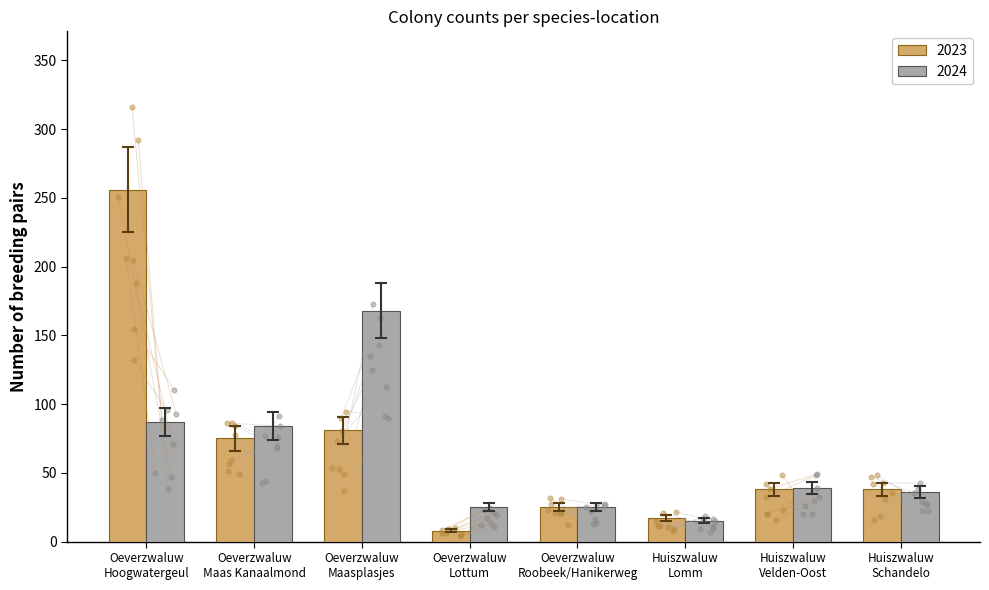

Which series reaches the maximum Y coordinate?

2023